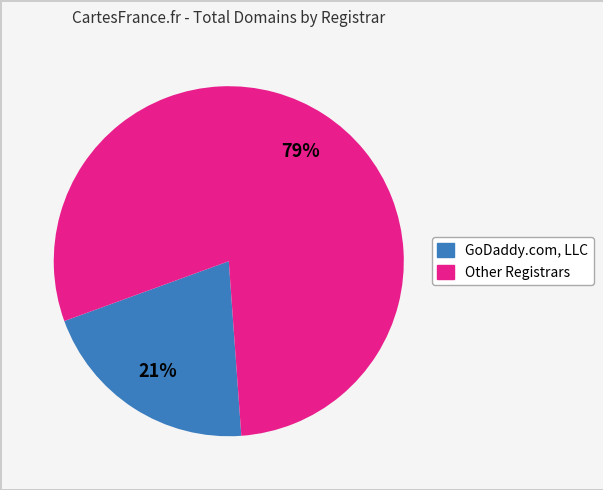

Is there any slice that represents more than half of the pie?

Yes